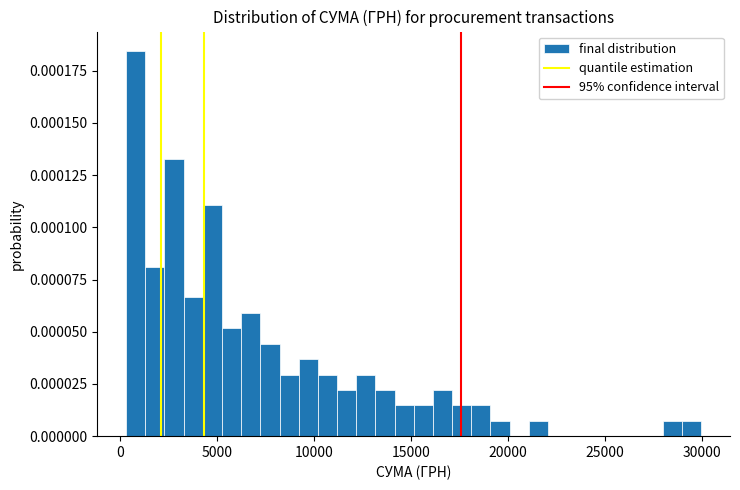

Around what value on the x-axis is the tallest bar? Give the approximate position of its centre, as read against the axis.

1000